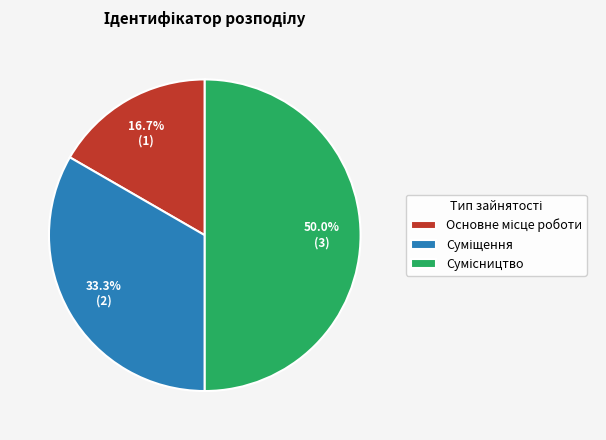

Rank the categories by value from highest to lowest.

Сумісництво, Суміщення, Основне місце роботи